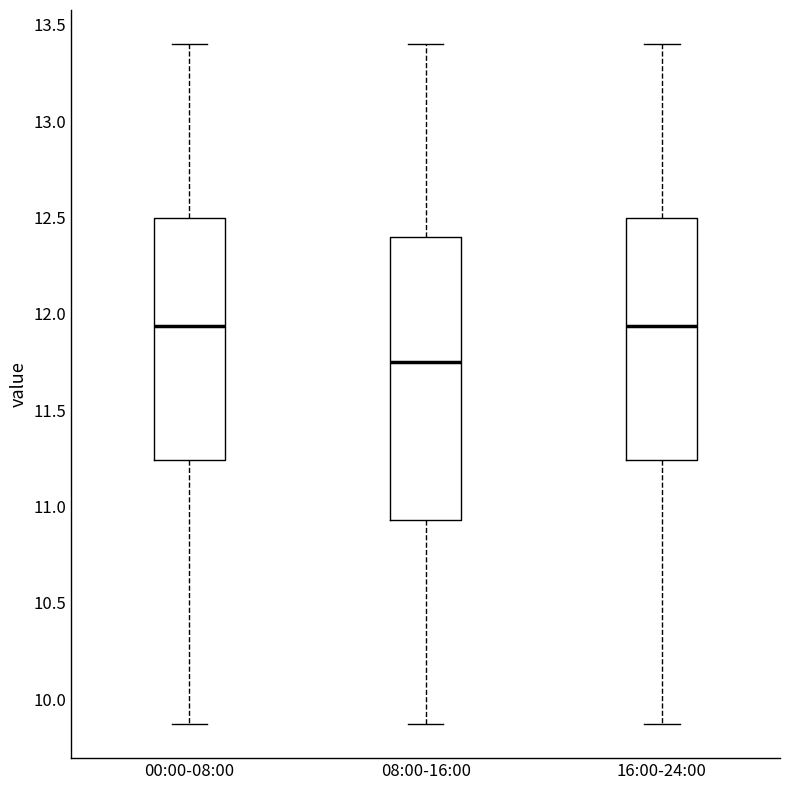

Comparing the boxes themselves (not the whiskers), which one is the tallest?

08:00-16:00